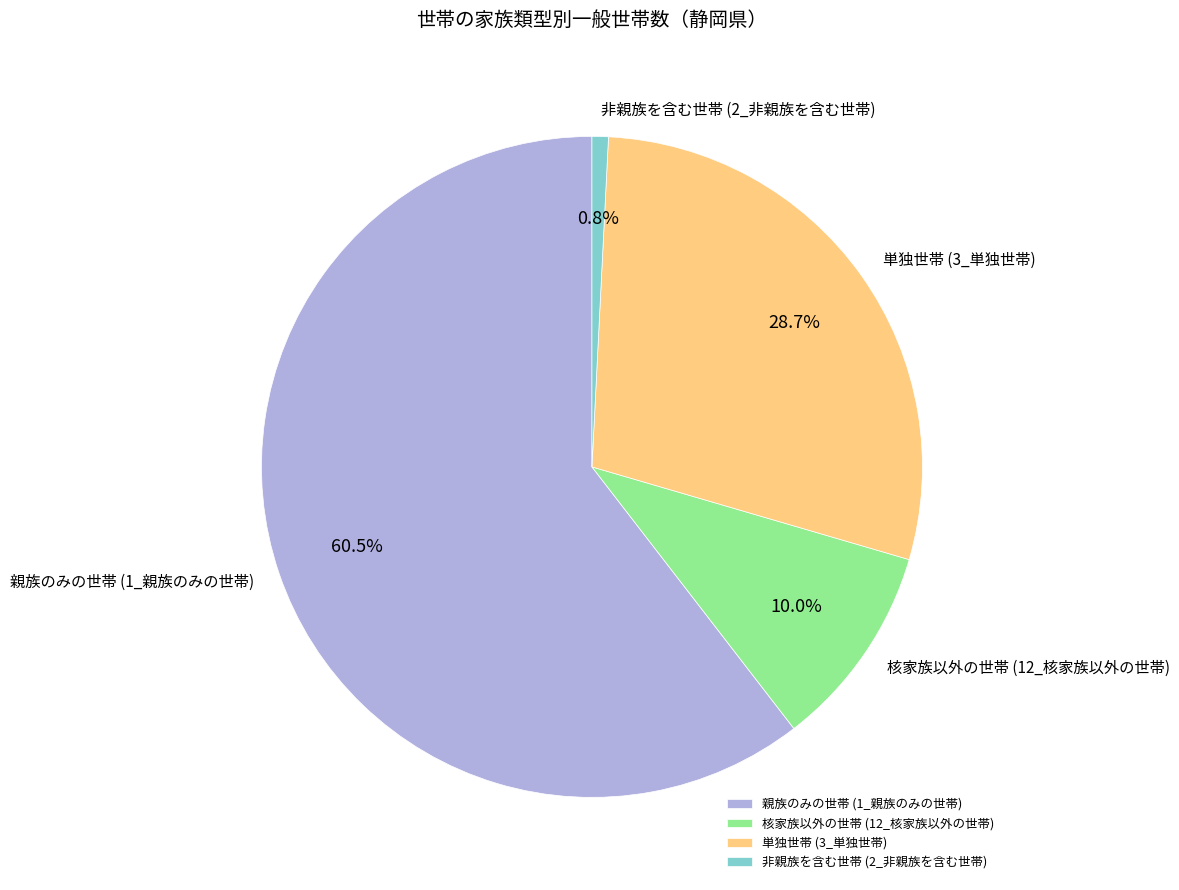

The 核家族以外の世帯 (12_核家族以外の世帯) slice represents 10% of the pie. True or false?

True